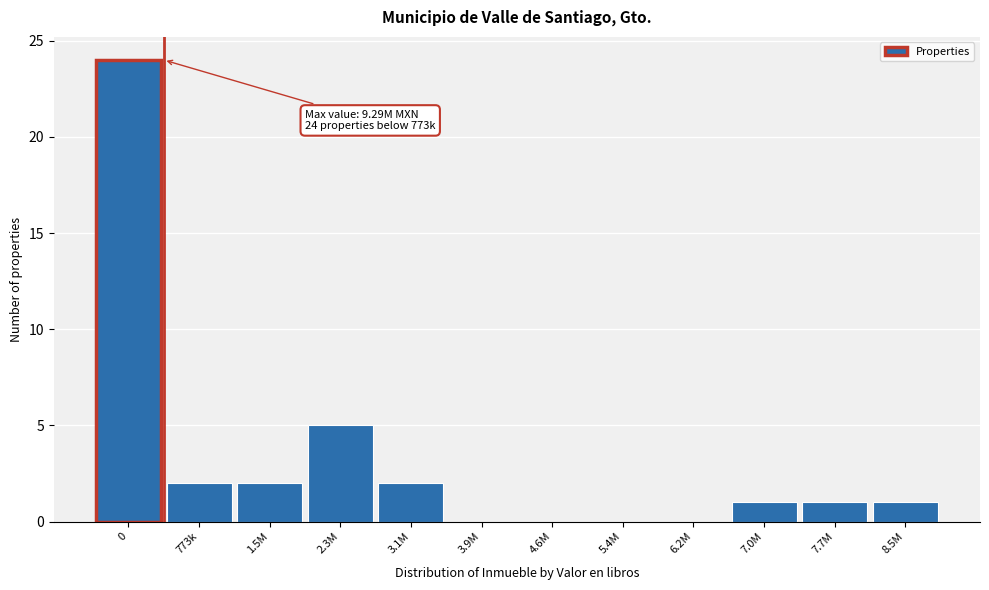

Reading left to right, list all the values displayed in this chart.

0=24	773k=2	1.5M=2	2.3M=5	3.1M=2	3.9M=0	4.6M=0	5.4M=0	6.2M=0	7.0M=1	7.7M=1	8.5M=1